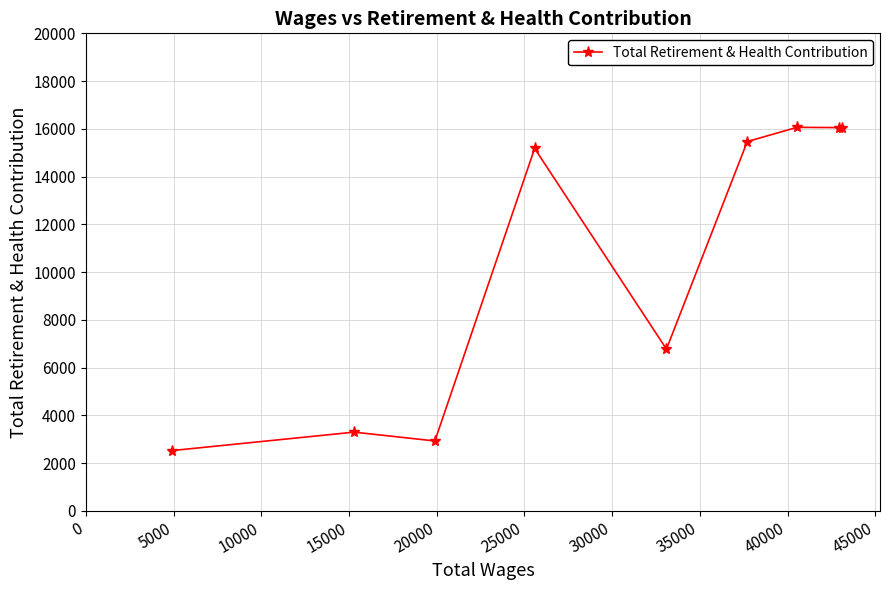

How many data points does each series have?

9